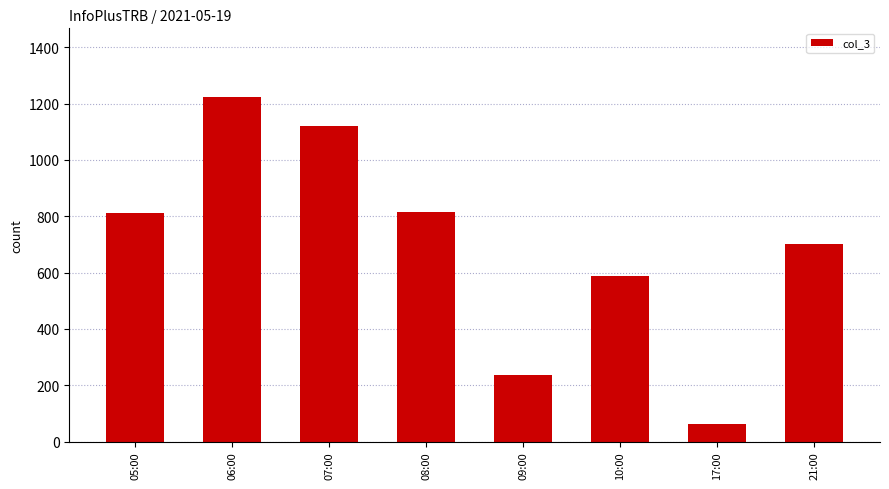

The chart shows a value of 1223 at 06:00. True or false?

True